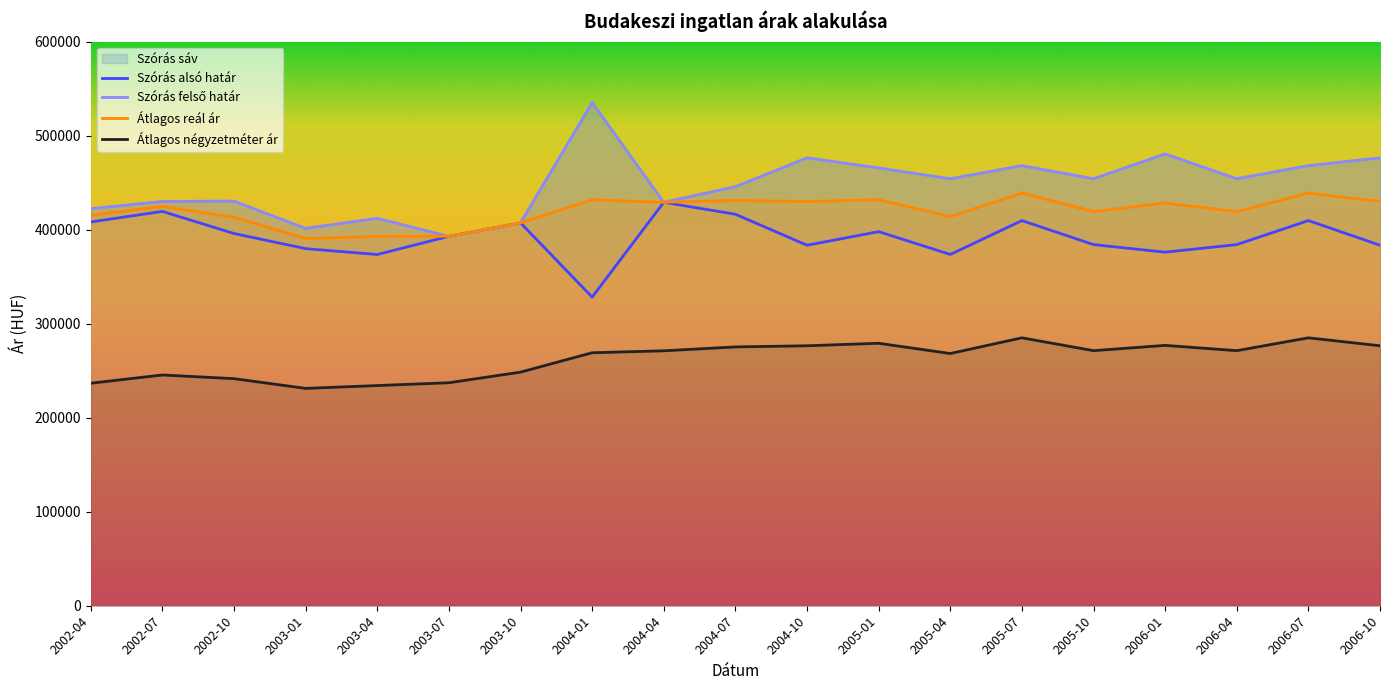

Which category has the lowest value in the Szórás felső határ series?

2003-07